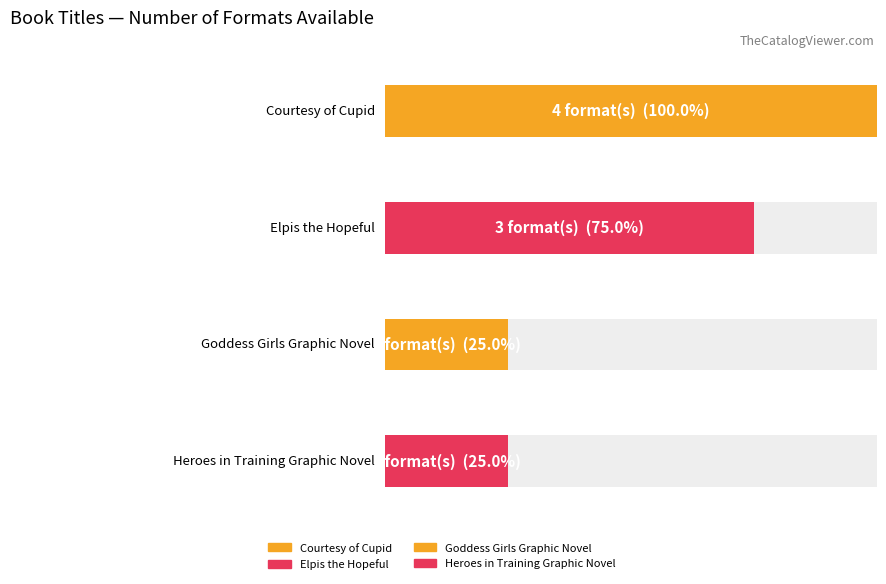

Is it true that the value at Elpis the Hopeful is 1?

False